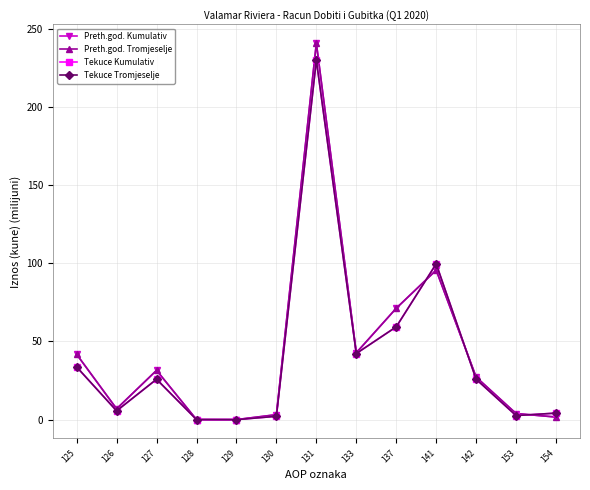

Where do Preth.god. Kumulativ and Tekuce Tromjeselje first cross each other?

137 and 141